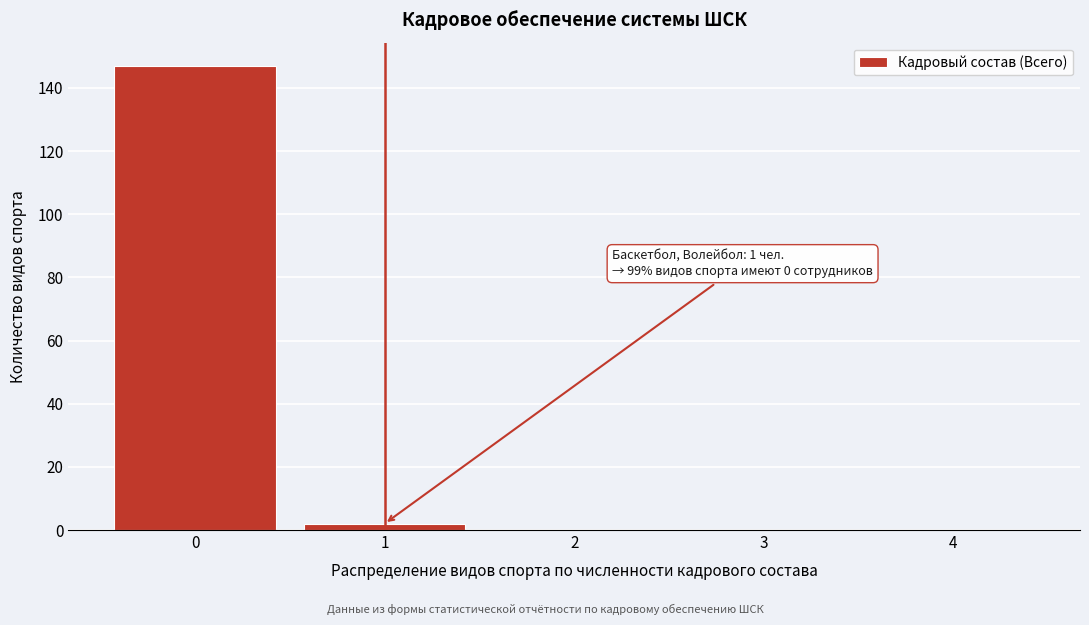

Which range on the x-axis has the tallest bar?

-0.5 to 0.5